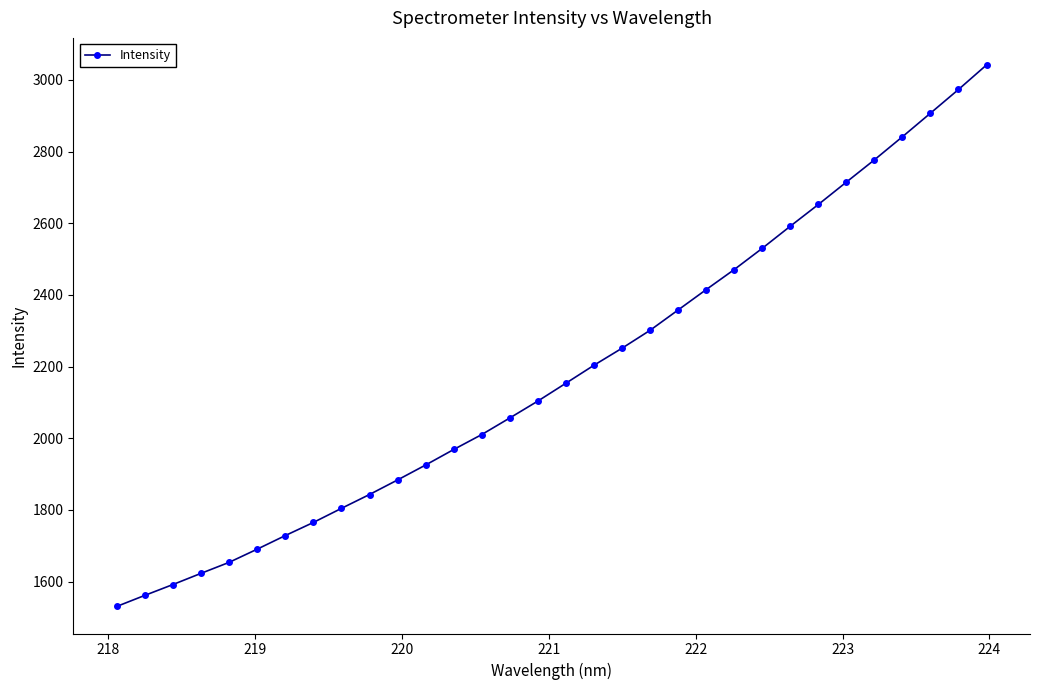

True or false: there are more than 2 points higher than both neighbors.

False